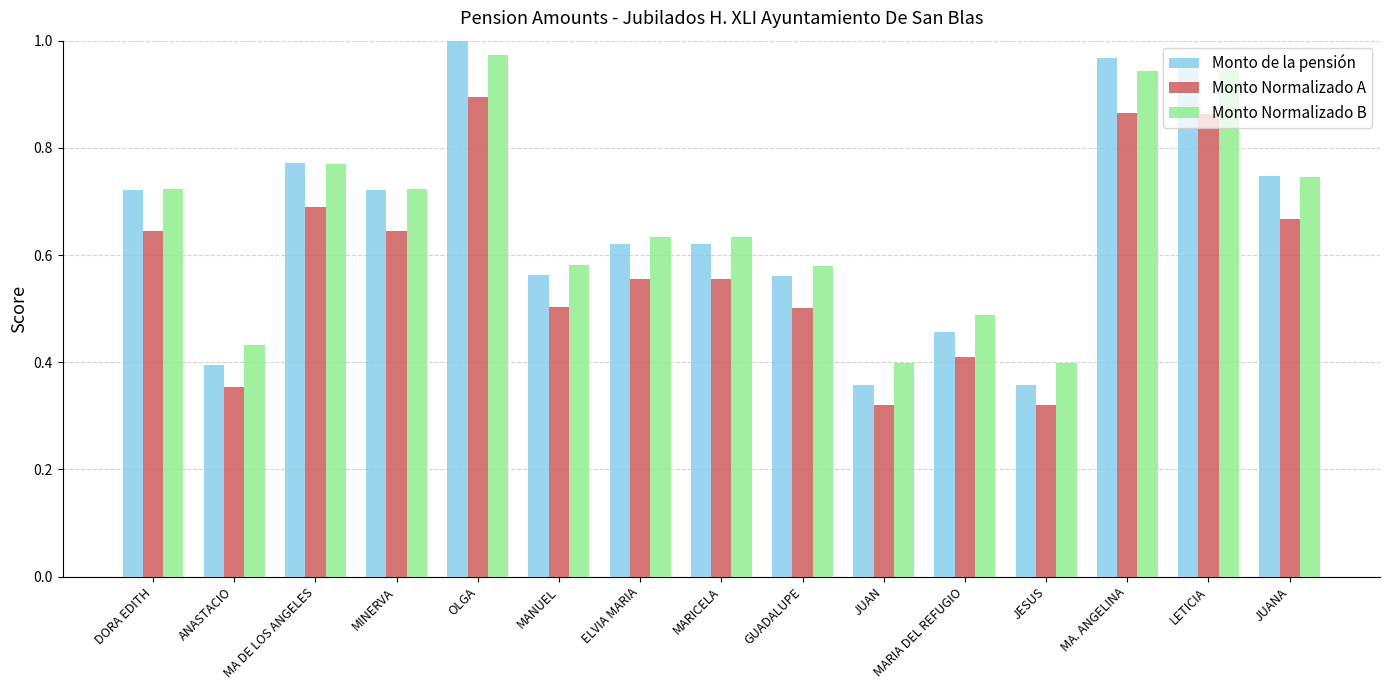

List the series in order of their peak value, lowest first.

Monto Normalizado A, Monto Normalizado B, Monto de la pensión